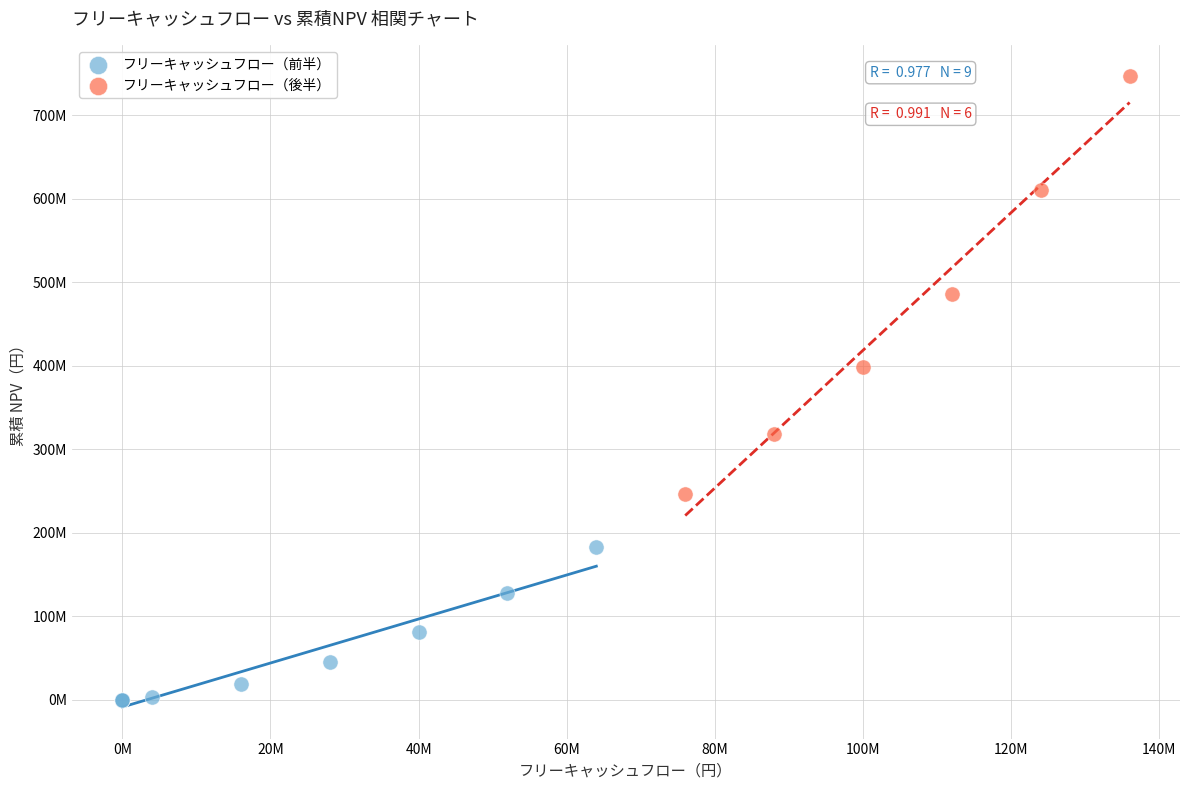

Which series has the widest spread of Y values?

フリーキャッシュフロー（後半）